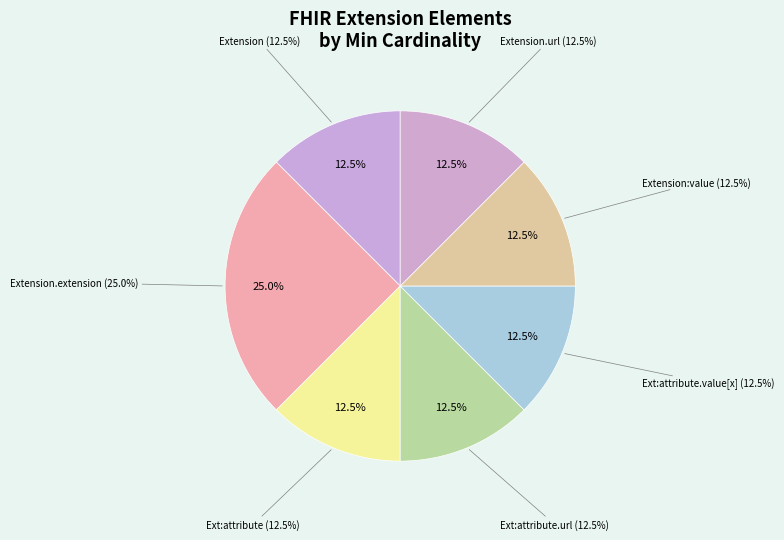

Approximately how many times larger is the value at Extension.extension:attribute compared to Extension.extension:value?

1.0